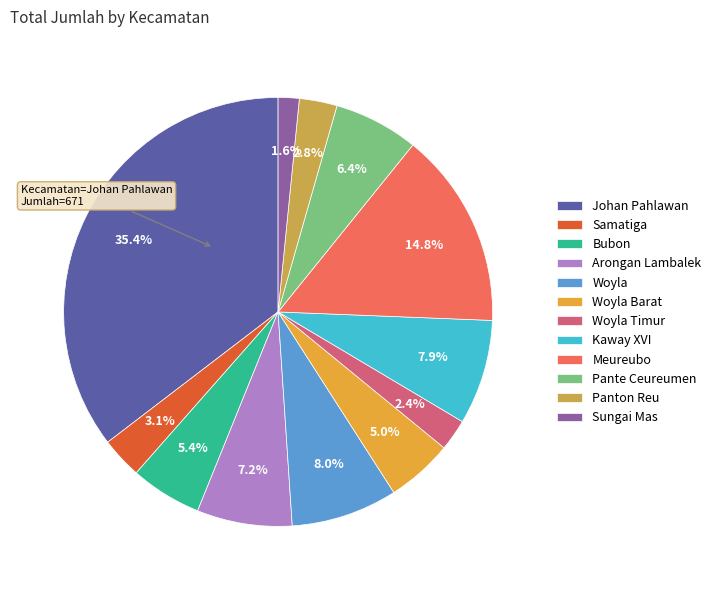

Rank the categories by value from lowest to highest.

Sungai Mas, Woyla Timur, Panton Reu, Samatiga, Woyla Barat, Bubon, Pante Ceureumen, Arongan Lambalek, Kaway XVI, Woyla, Meureubo, Johan Pahlawan